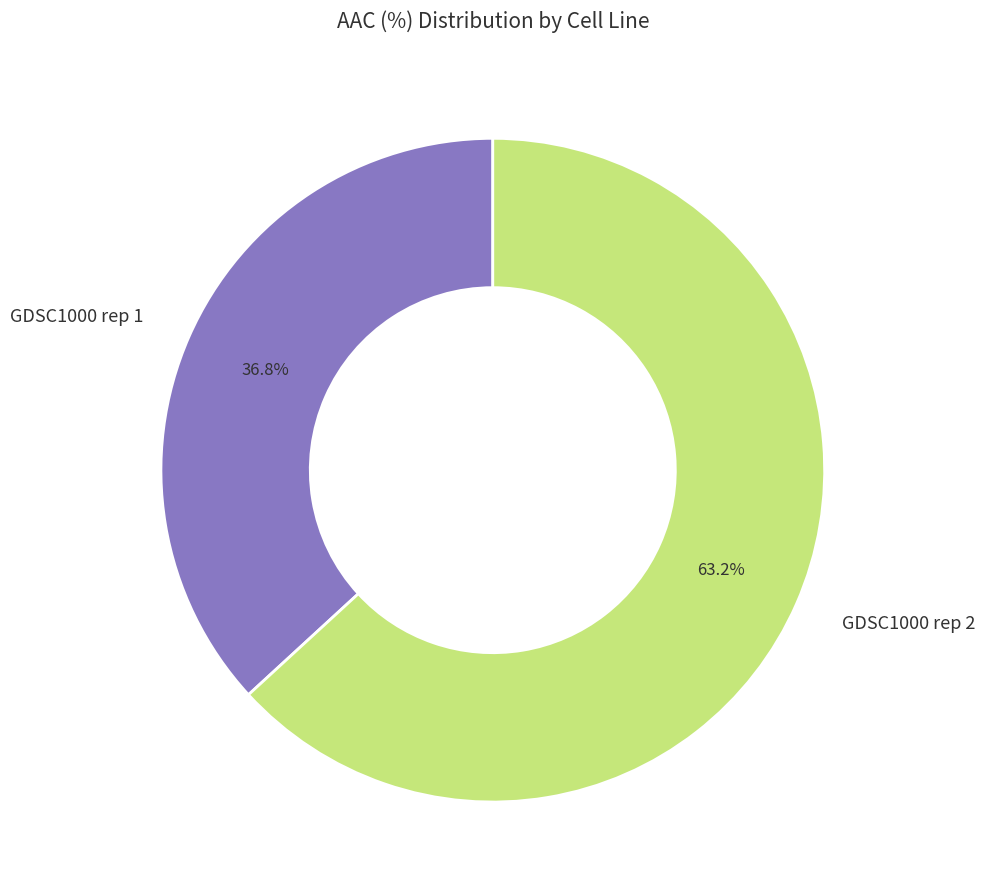

What percentage is the GDSC1000 rep 1 slice, to the nearest percent?

37%